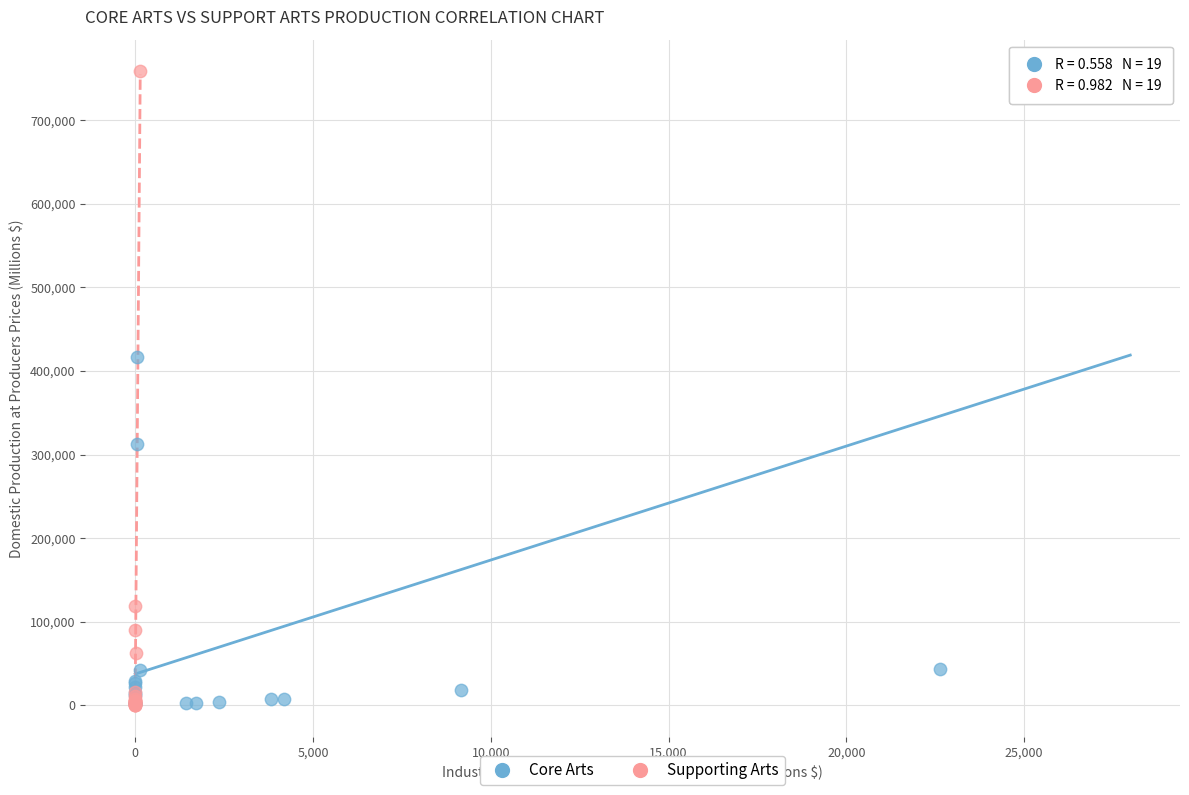

What are all the series names shown in the legend?

Core Arts, Supporting Arts